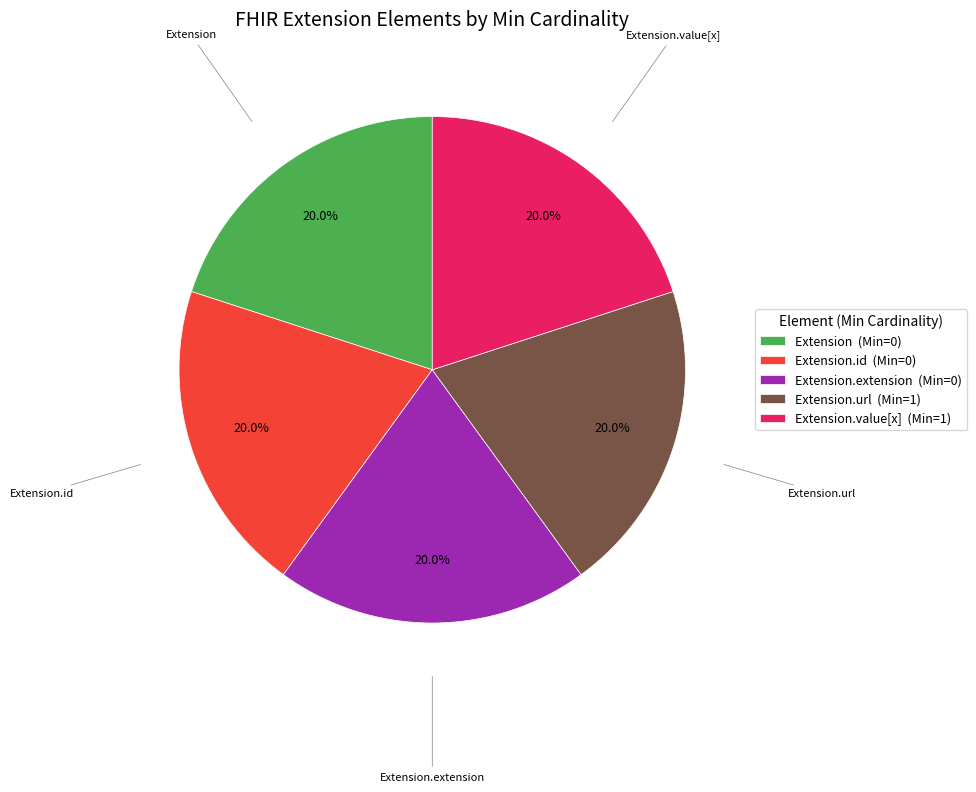

Approximately how many times larger is the value at Extension (Min=0) compared to Extension.url (Min=1)?

1.0